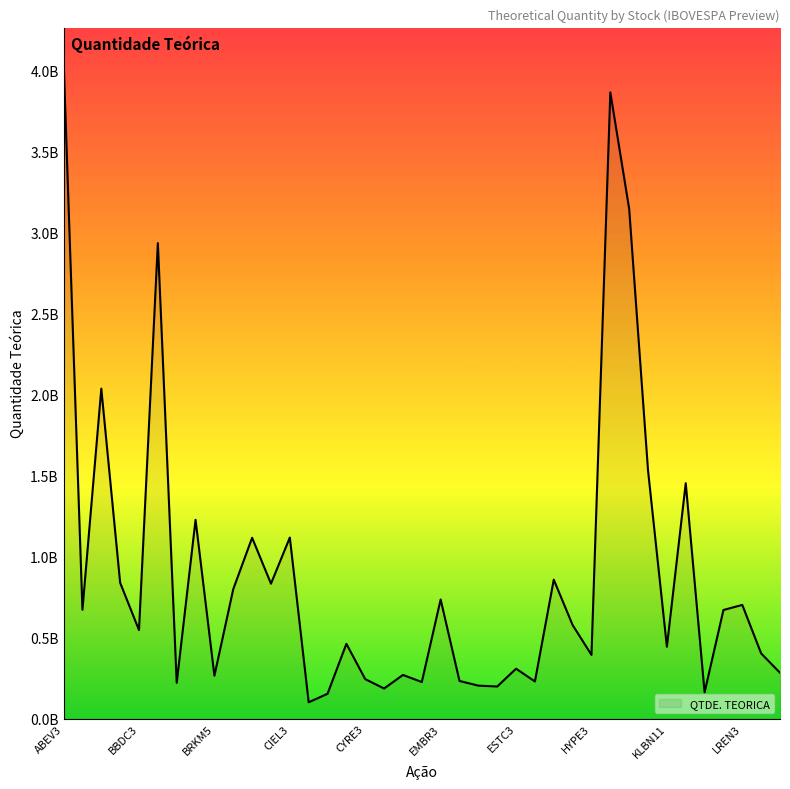

At which category does the chart reach its minimum across all series?

CPLE6